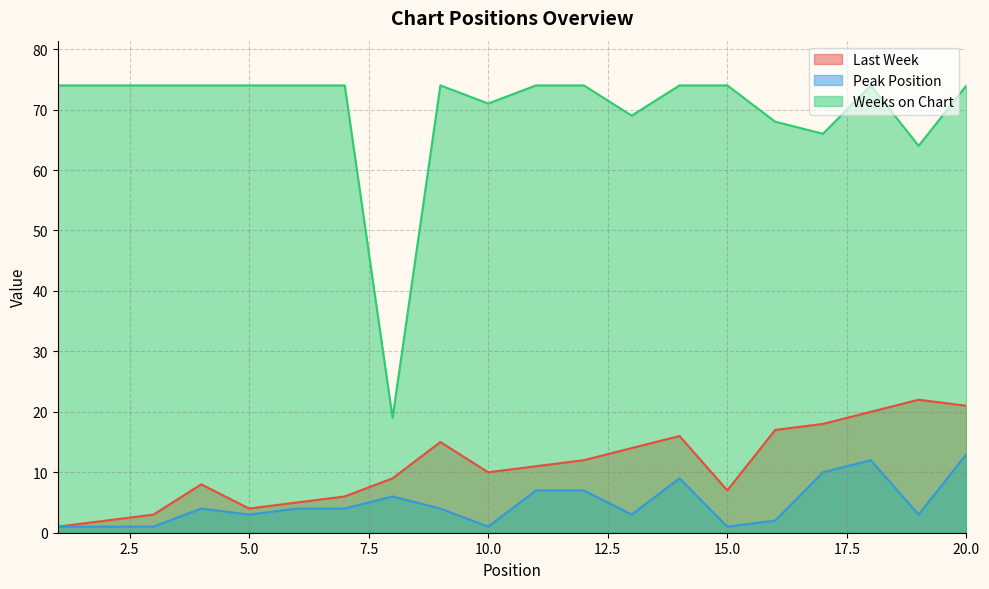

At which category does the chart reach its peak across all series?

1